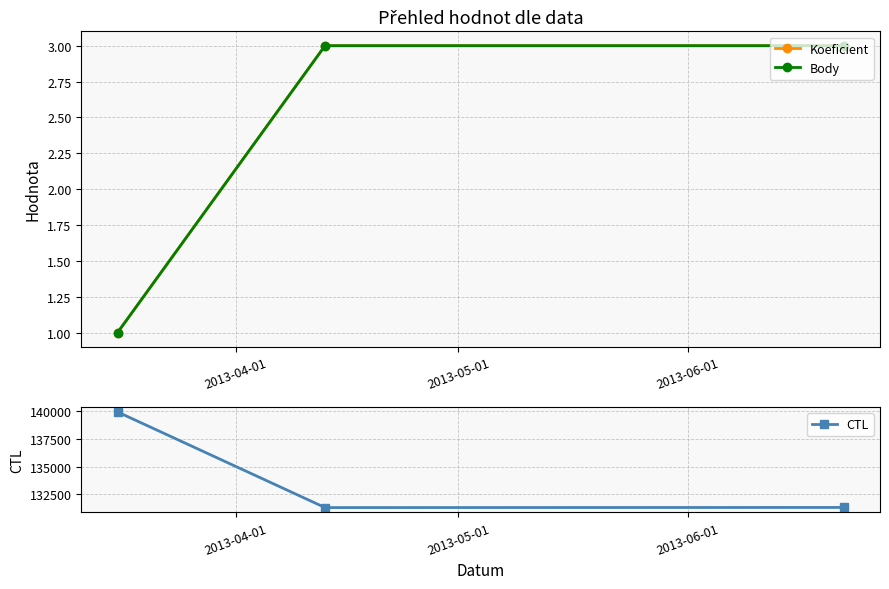

Count the Body values in the range 1 to 3.

3